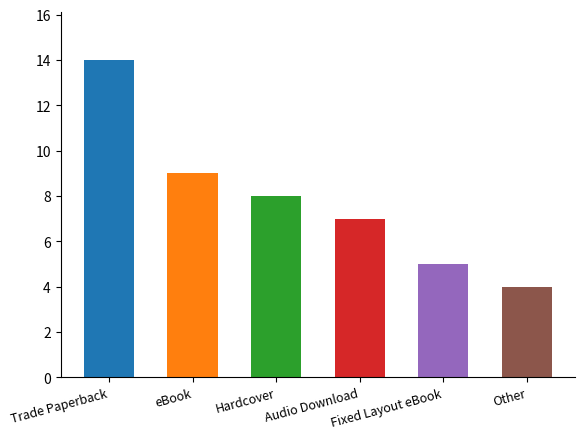

What is the average value?

8